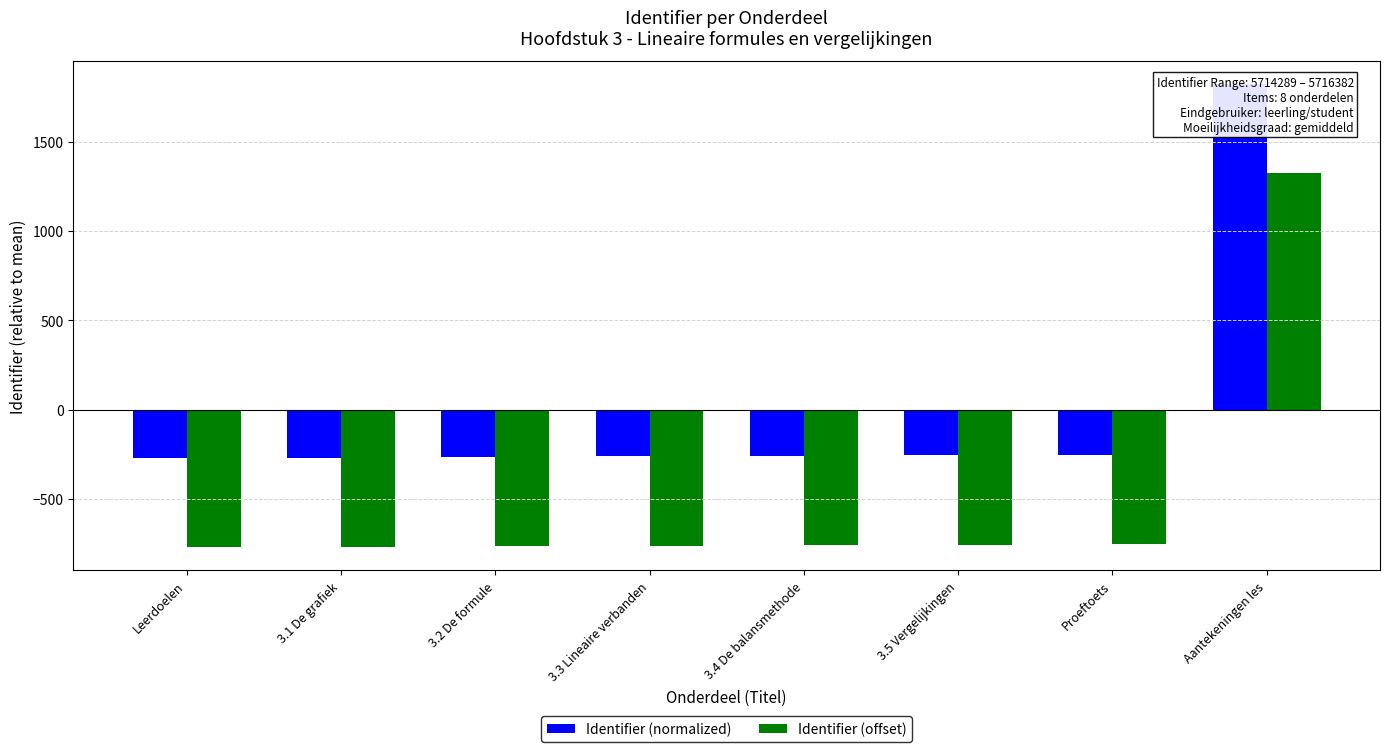

Is the value of Identifier (normalized) at 3.2 De formule greater than the value of Identifier (offset) at 3.4 De balansmethode?

Yes